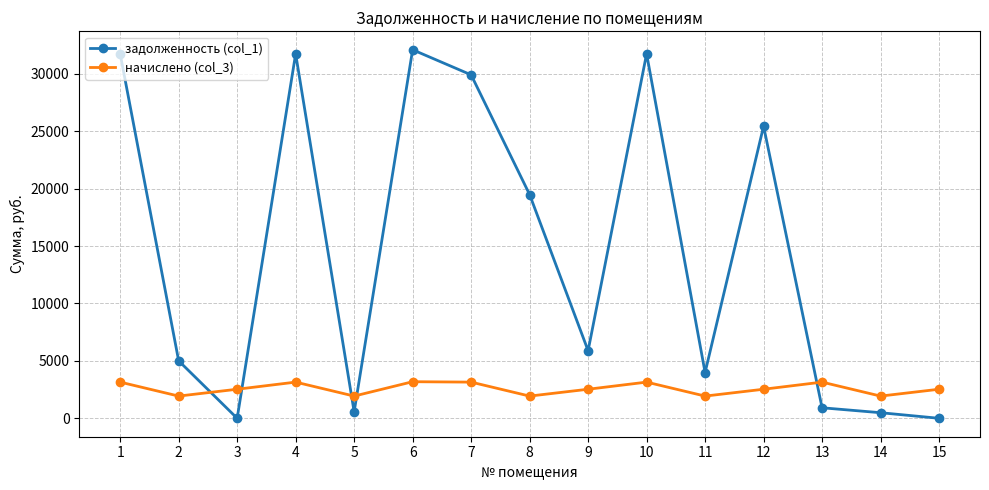

True or false: задолженность (col_1) has a value of 31744.8 at 1.

True